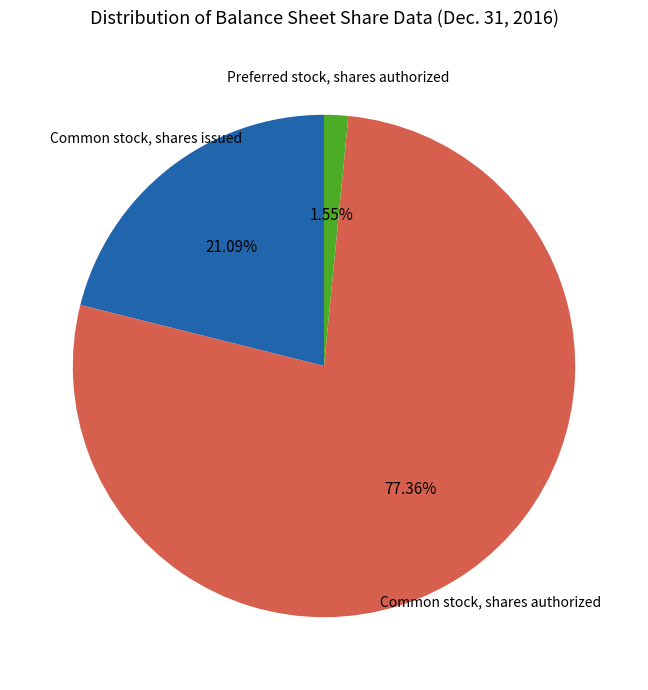

What percentage is NOT represented by Common stock, shares issued?

78.9%